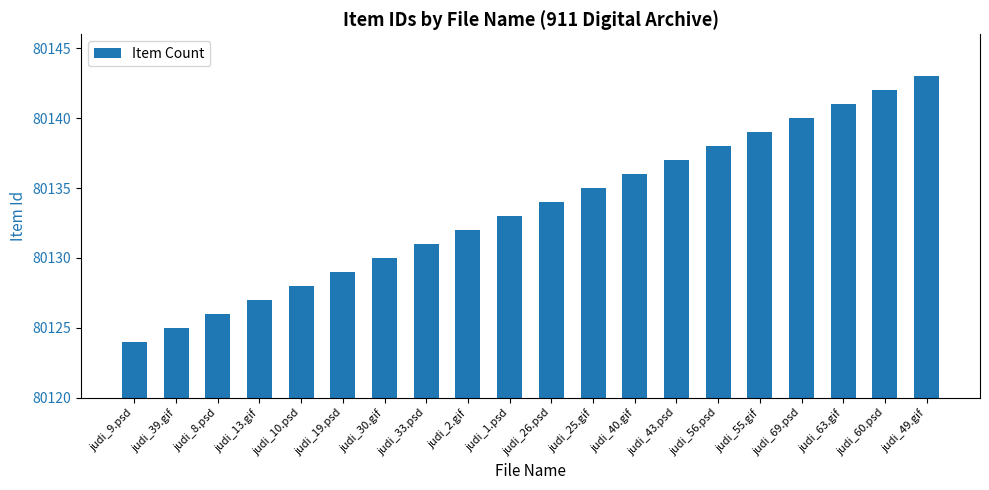

Approximately how many times larger is the value at judi_49.gif compared to judi_43.psd?

1.0